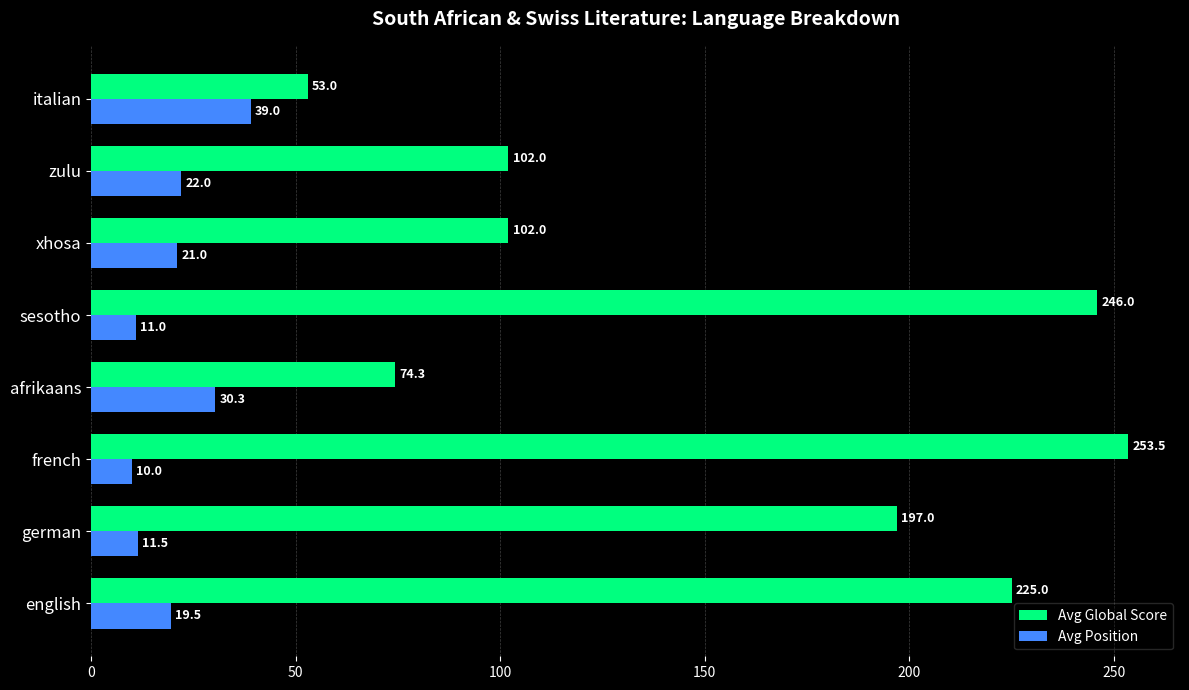

What is the spread (max minus min) of values at afrikaans?

44.0